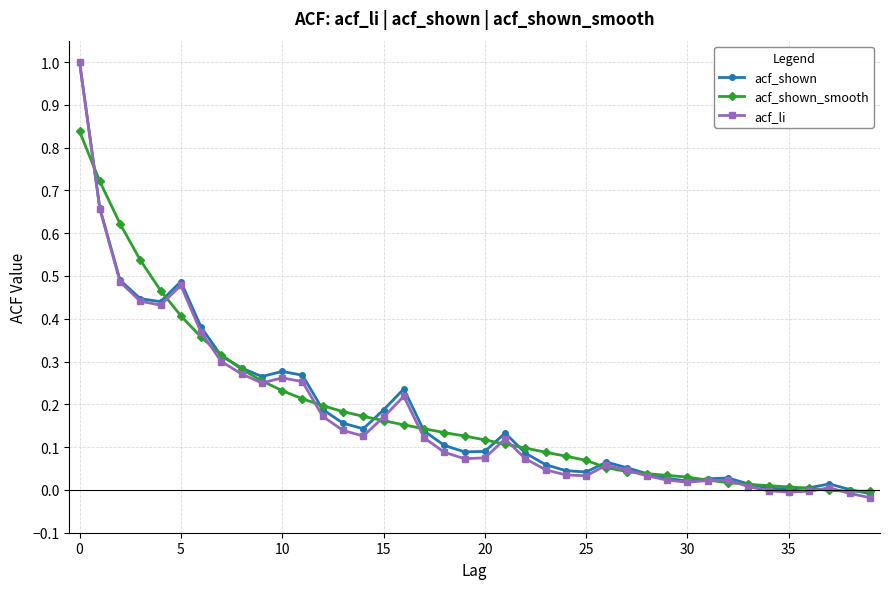

True or false: acf_shown_smooth and acf_shown intersect in this chart.

True